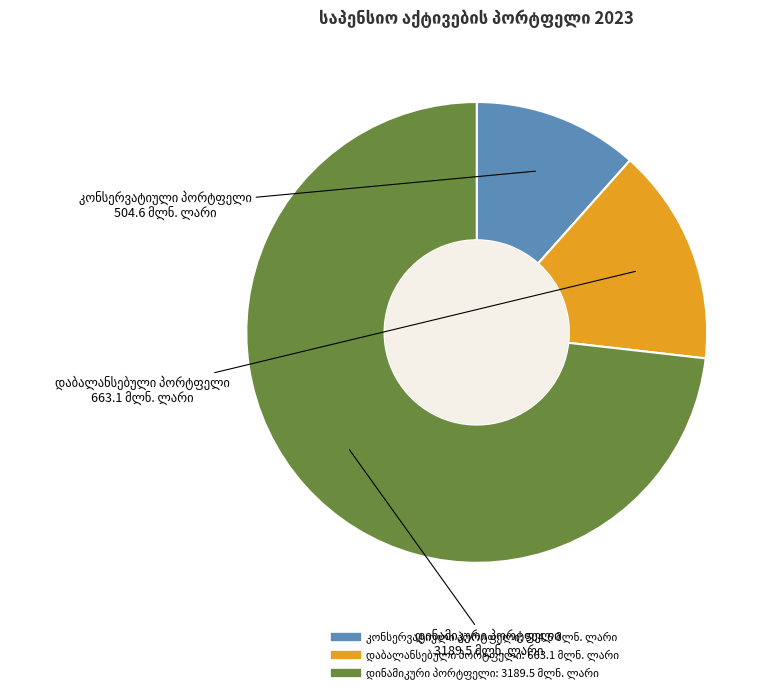

Does any single category account for the majority?

Yes